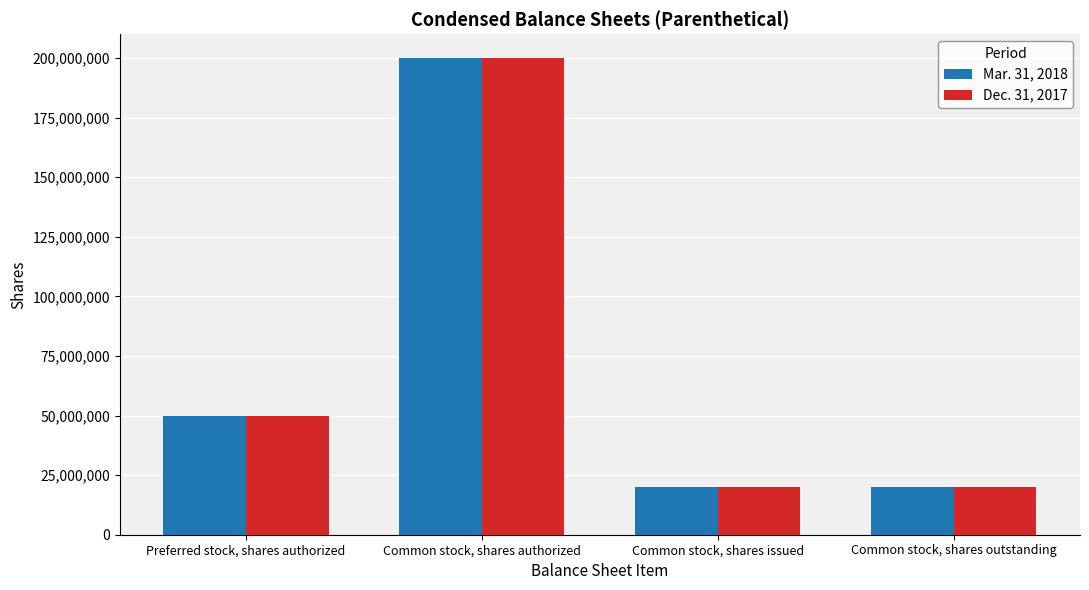

How many bars are there in each group?

2